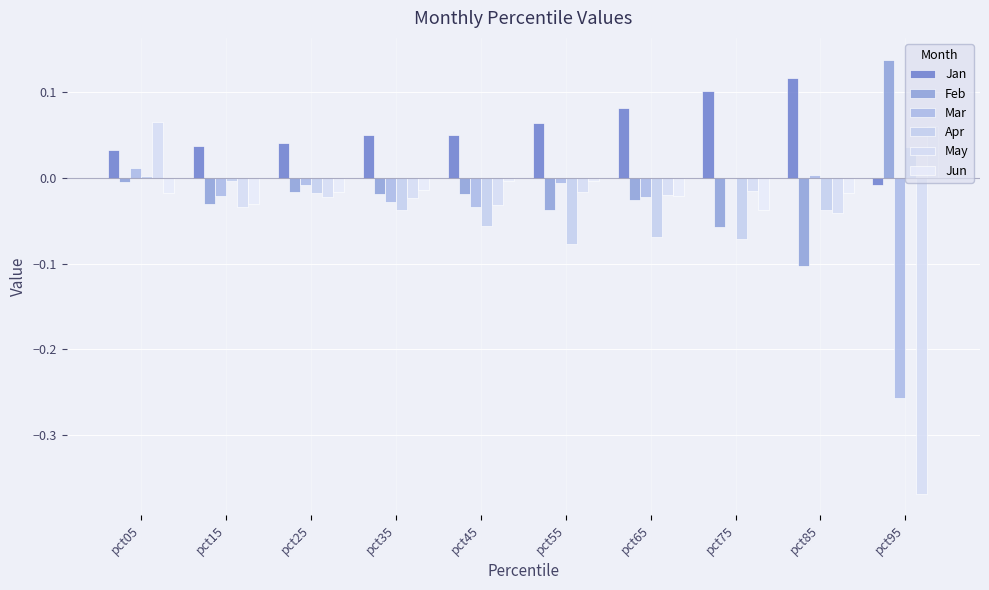

Reading left to right, list all the values displayed in this chart.

Jan: pct05=0.0	pct15=0.0	pct25=0.0	pct35=0.1	pct45=0.1	pct55=0.1	pct65=0.1	pct75=0.1	pct85=0.1	pct95=-0.0
Feb: pct05=-0.0	pct15=-0.0	pct25=-0.0	pct35=-0.0	pct45=-0.0	pct55=-0.0	pct65=-0.0	pct75=-0.1	pct85=-0.1	pct95=0.1
Mar: pct05=0.0	pct15=-0.0	pct25=-0.0	pct35=-0.0	pct45=-0.0	pct55=-0.0	pct65=-0.0	pct75=0.0	pct85=0.0	pct95=-0.3
Apr: pct05=0.0	pct15=-0.0	pct25=-0.0	pct35=-0.0	pct45=-0.1	pct55=-0.1	pct65=-0.1	pct75=-0.1	pct85=-0.0	pct95=0.0
May: pct05=0.1	pct15=-0.0	pct25=-0.0	pct35=-0.0	pct45=-0.0	pct55=-0.0	pct65=-0.0	pct75=-0.0	pct85=-0.0	pct95=-0.4
Jun: pct05=-0.0	pct15=-0.0	pct25=-0.0	pct35=-0.0	pct45=-0.0	pct55=-0.0	pct65=-0.0	pct75=-0.0	pct85=-0.0	pct95=0.1